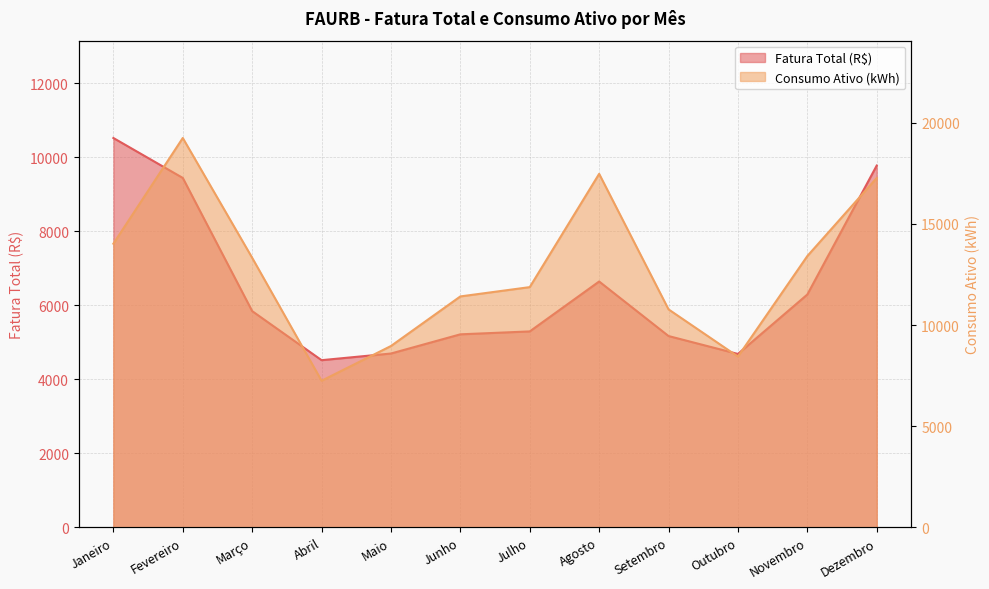

What is the value of the Consumo Ativo (kWh) point at the 4th from the left?

7245.0